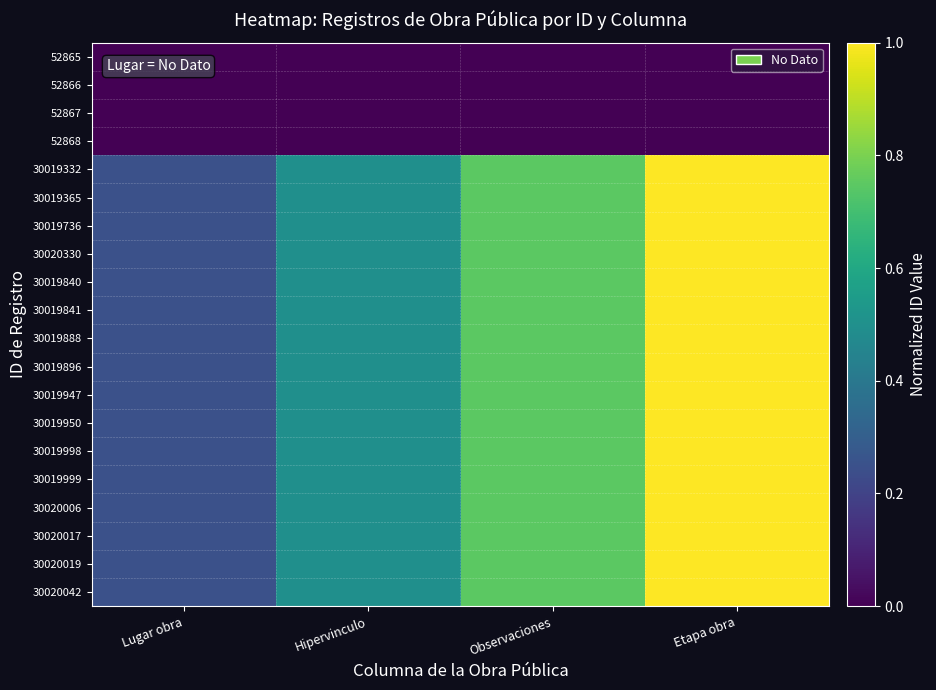

What is the maximum value shown in the chart?

1.0